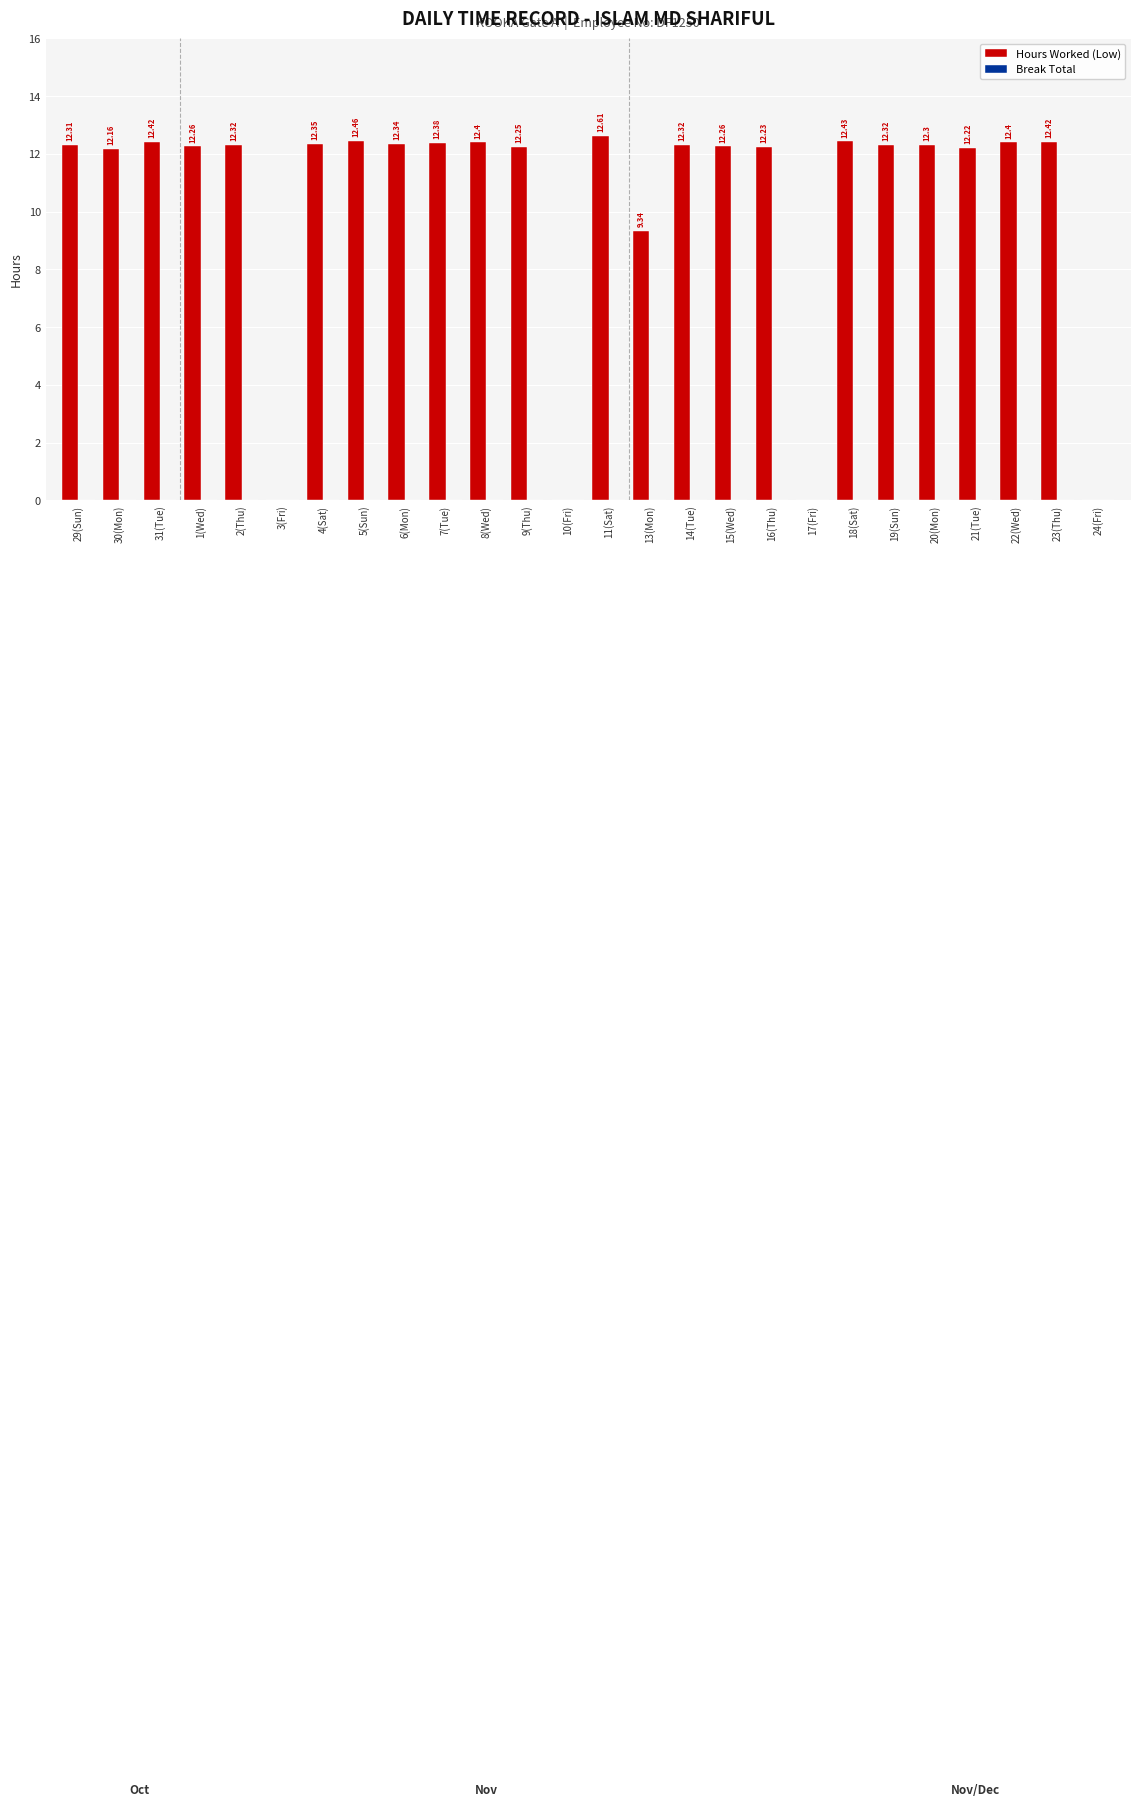

How many categories are shown in the chart?

26